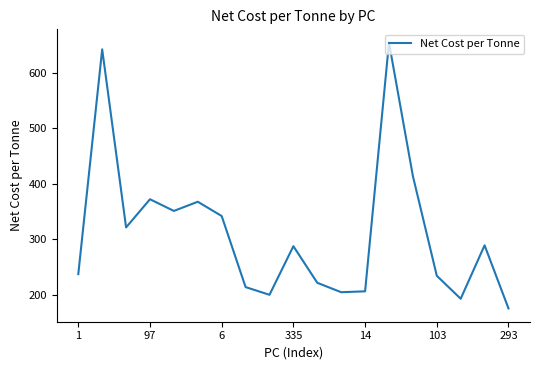

What is the greatest value displayed?

654.1